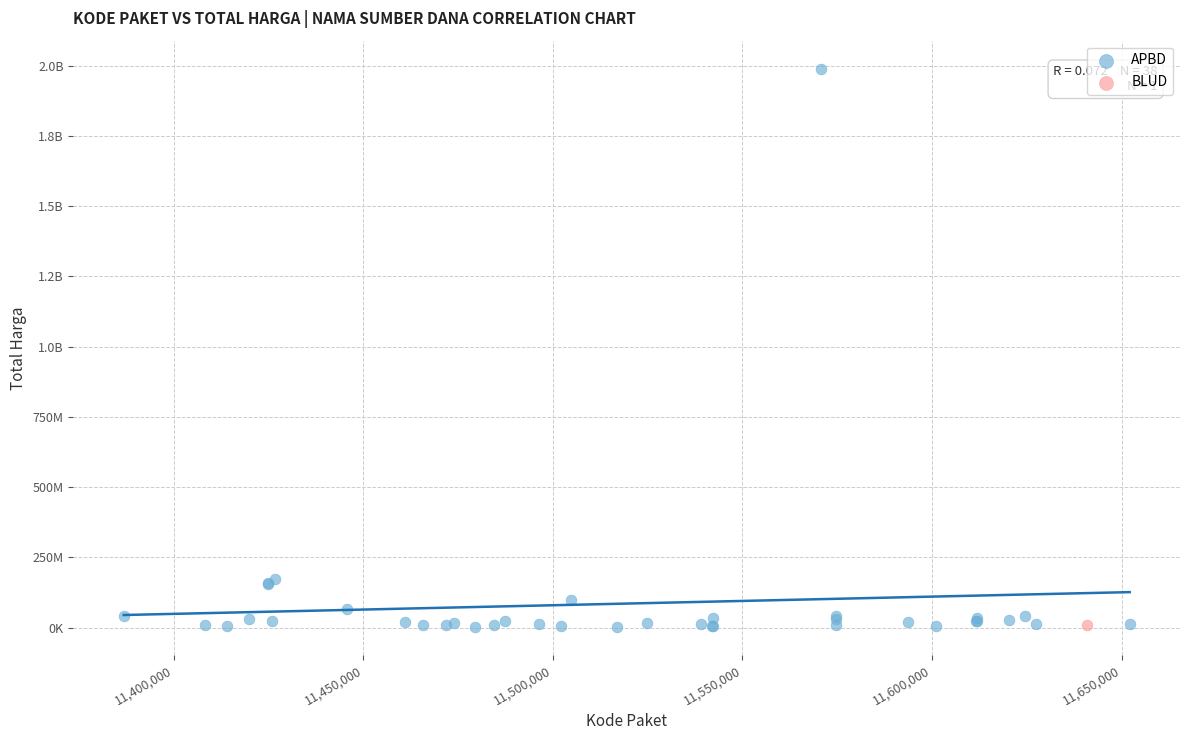

What are all the series names shown in the legend?

APBD, BLUD